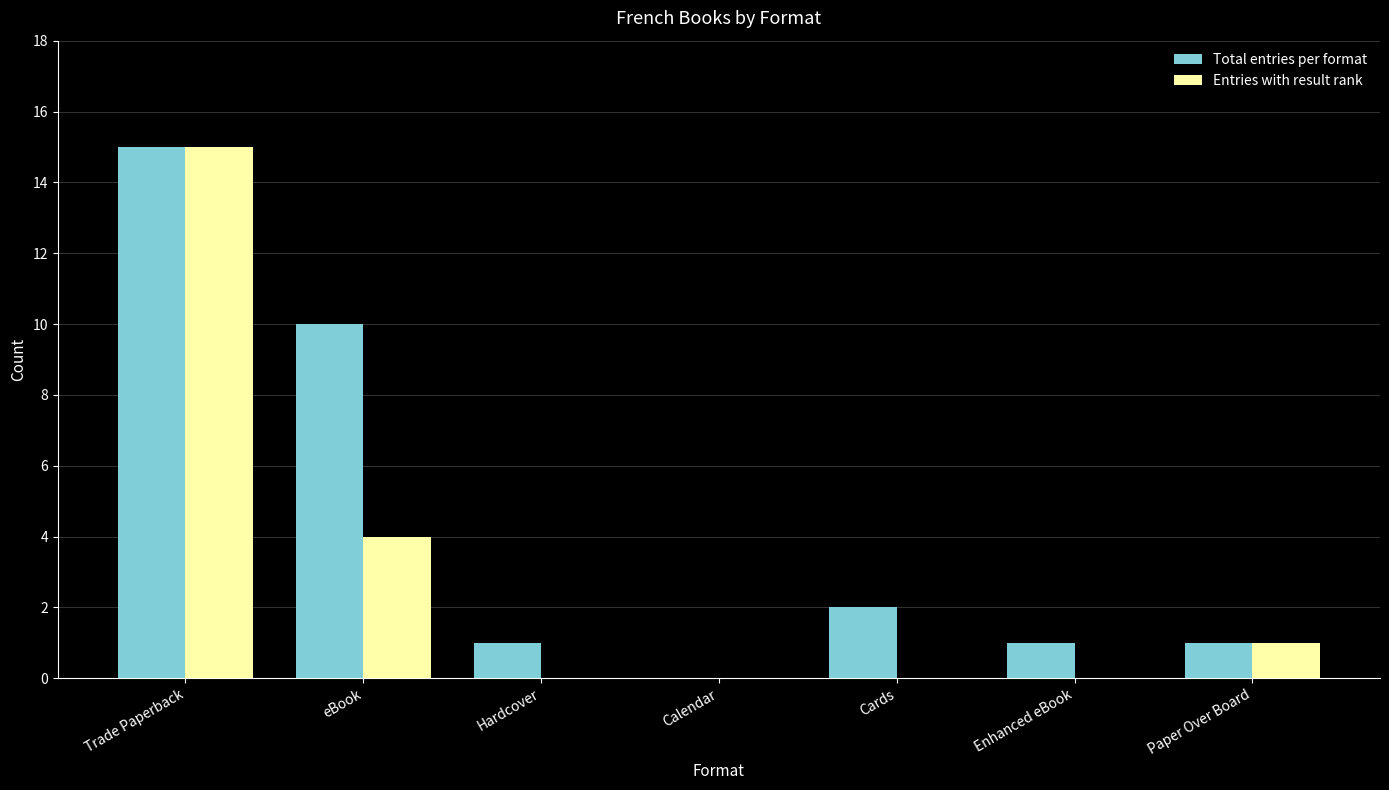

True or false: Entries with result rank has a value of -9 at Enhanced eBook.

False